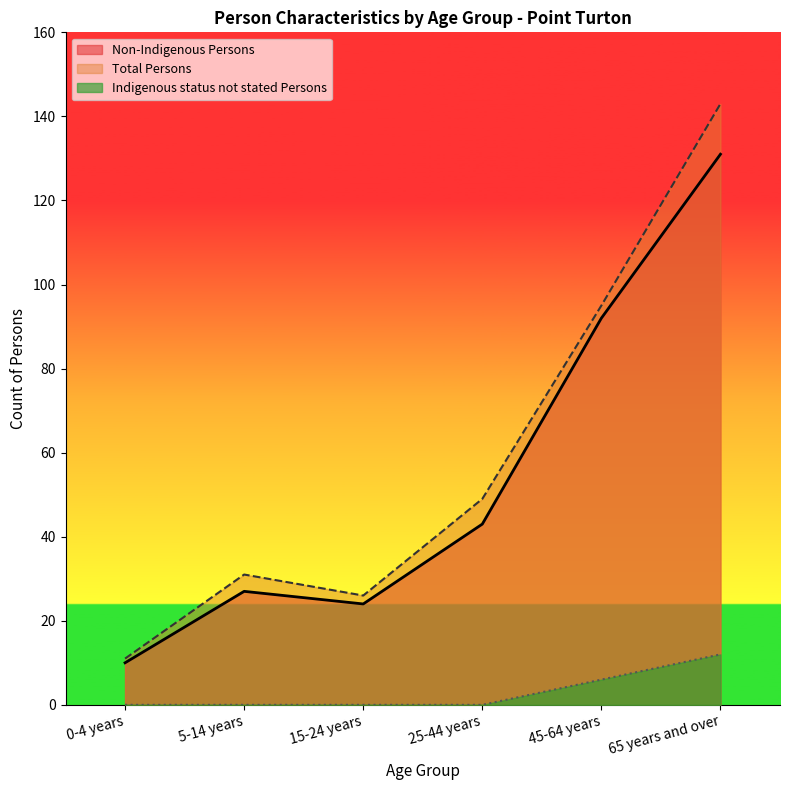

Which has a higher value, 45-64 years or 15-24 years?

45-64 years